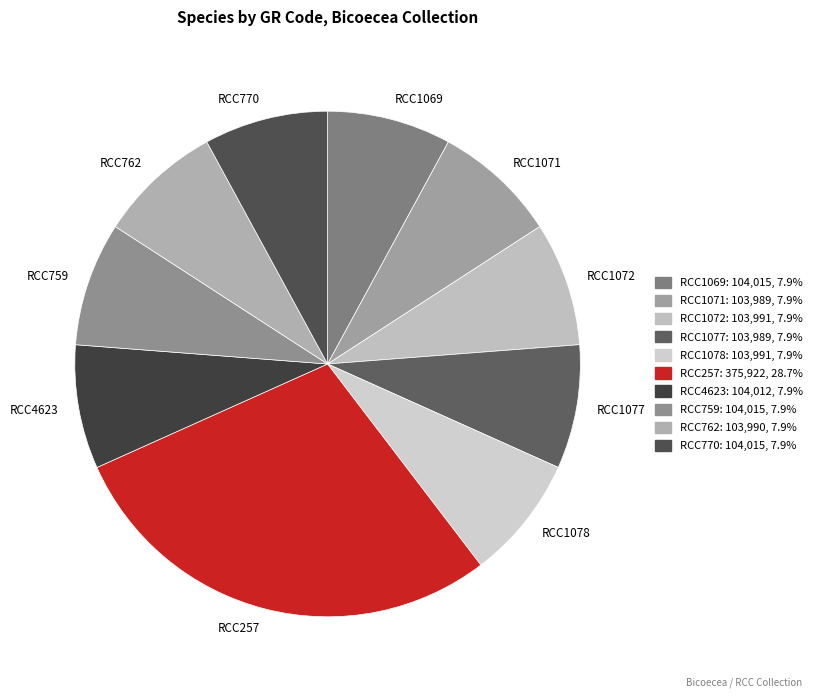

True or false: RCC759 accounts for 16% of the total.

False